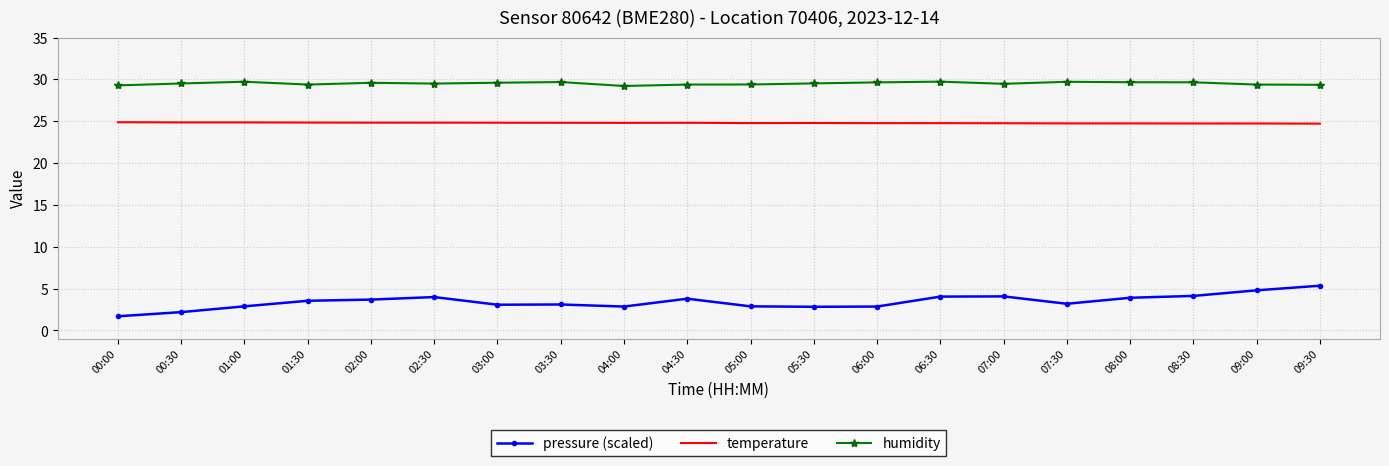

What is the spread (max minus min) of values at 00:30?

27.3